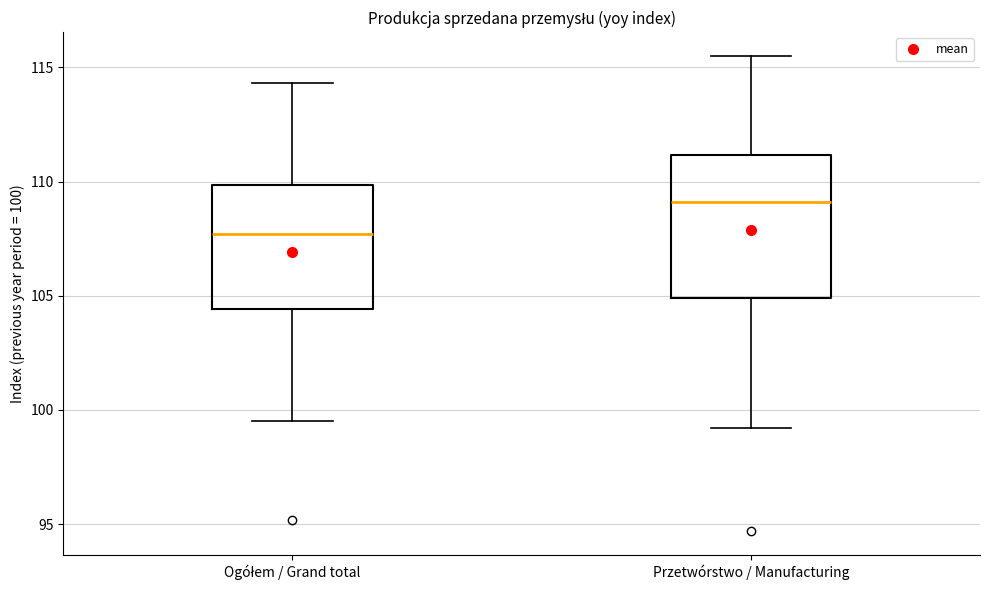

Comparing the boxes themselves (not the whiskers), which one is the tallest?

Przetwórstwo / Manufacturing